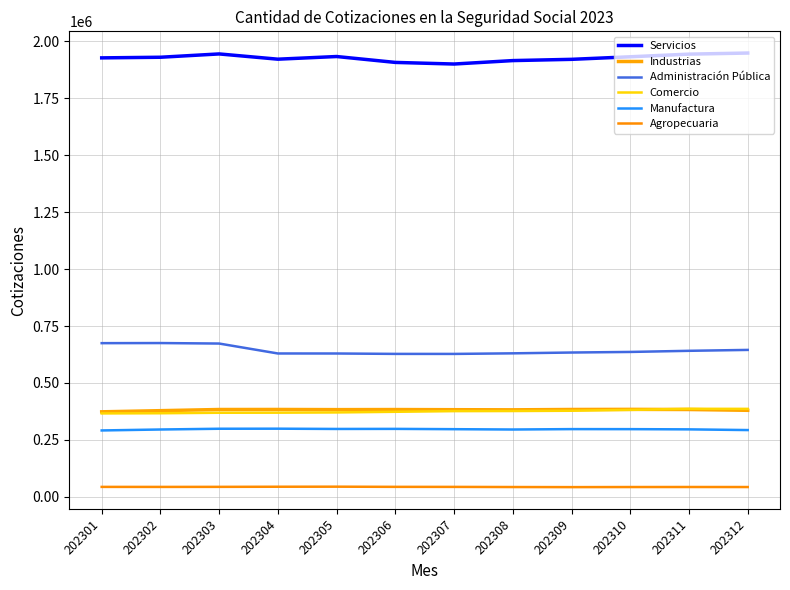

How many lines are shown in the chart?

6